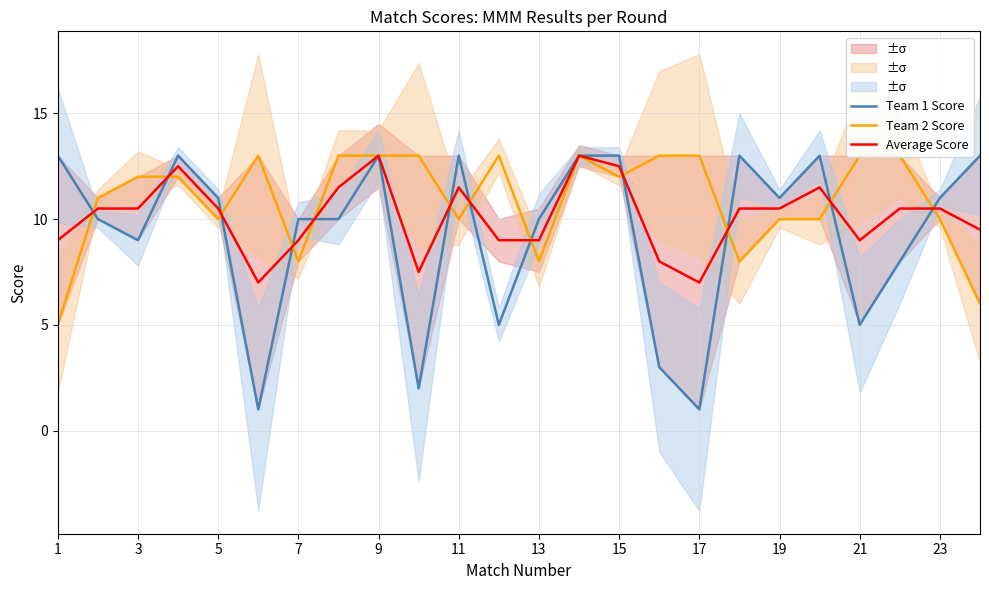

What is the minimum value shown in the chart?

1.0